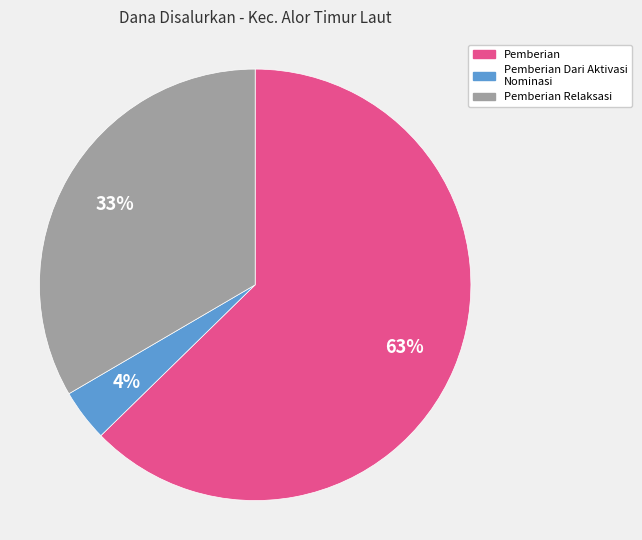

To the nearest percent, what is the difference between the largest and smallest slice percentages?

59%